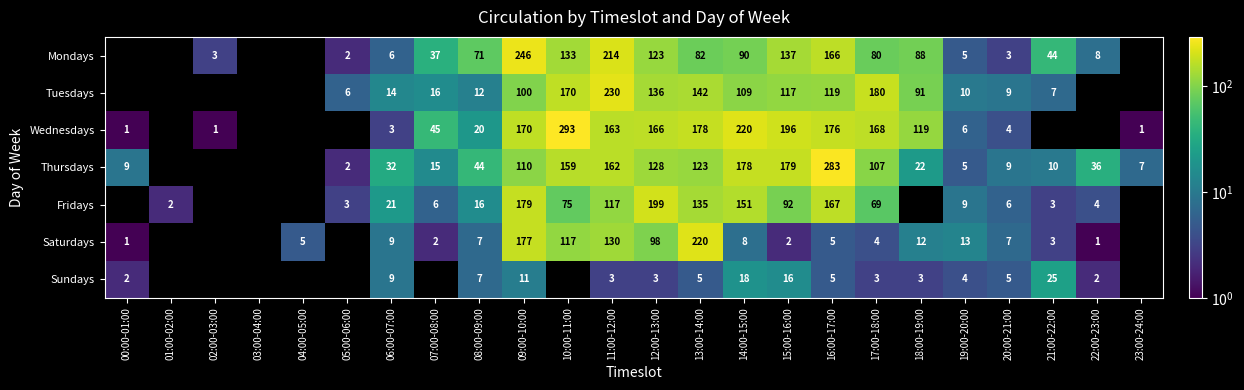

The value of Saturdays at 11:00-12:00 is 169. True or false?

False